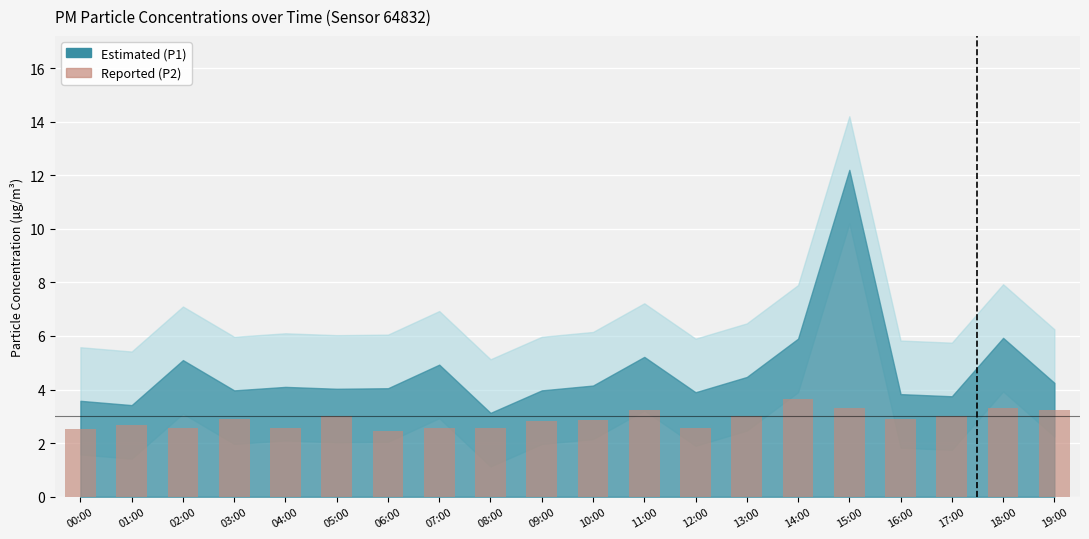

At which category does the chart reach its peak across all series?

14:00